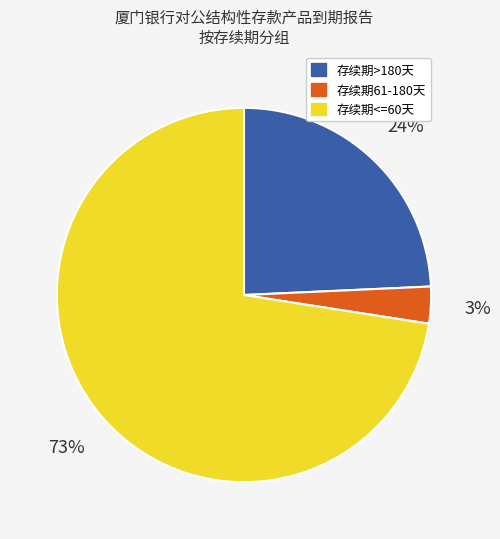

Does any single category account for the majority?

Yes